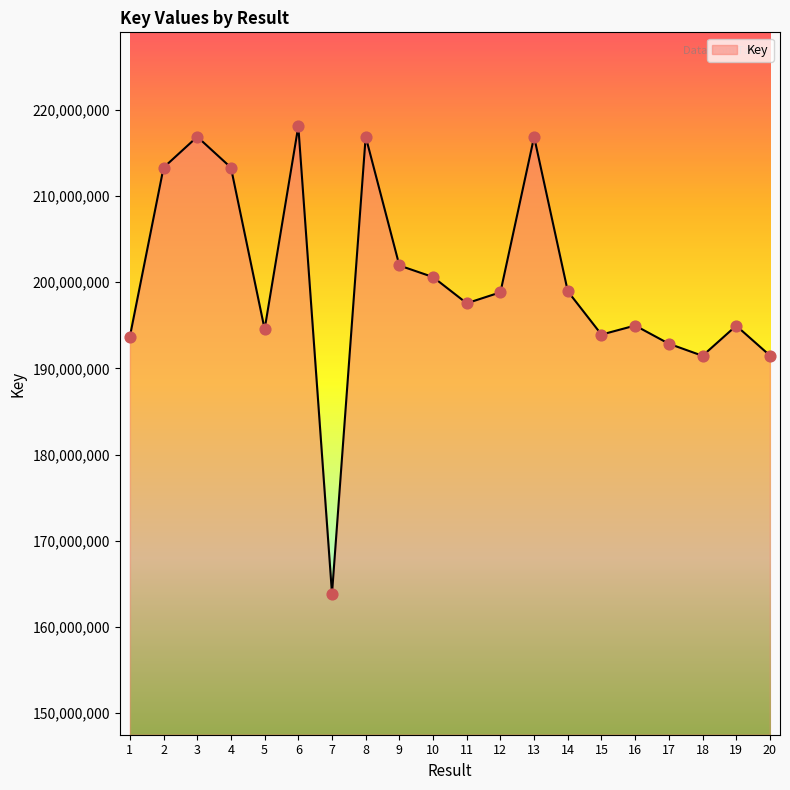

Which has a higher value, 5 or 1?

5